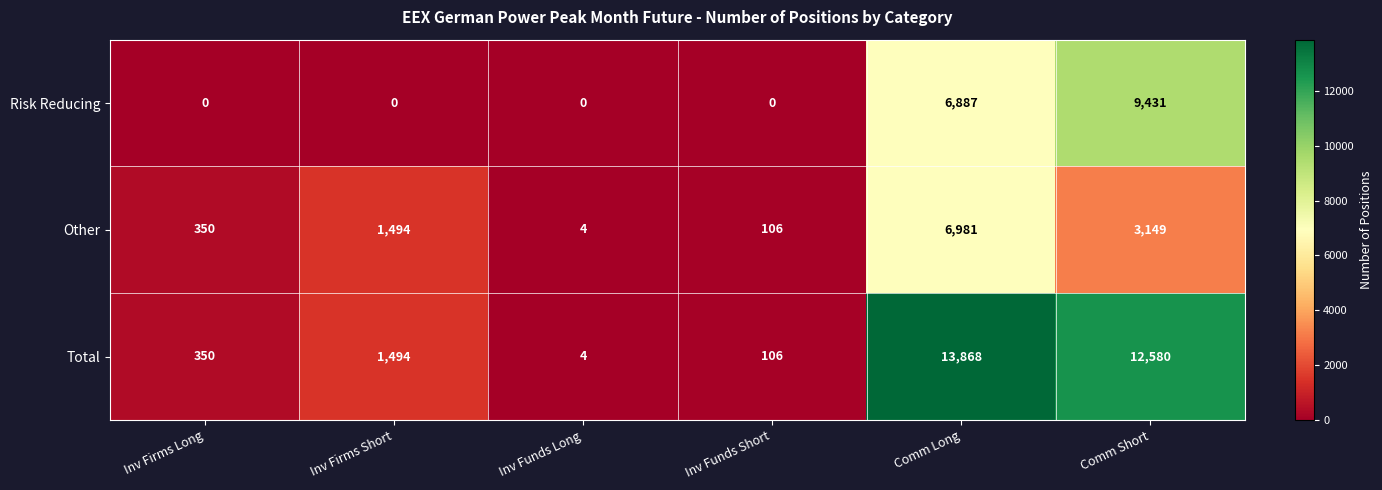

At which category is the sum across all series the highest?

Comm Long